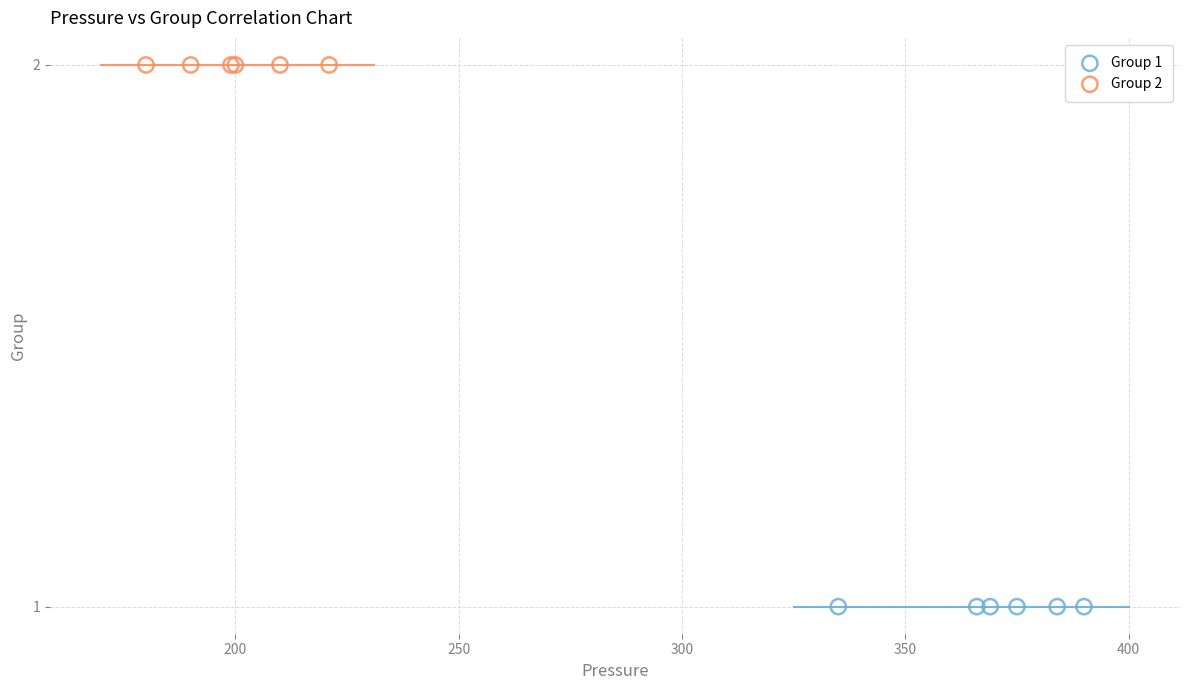

Which series contains the lowest Y value?

Group 1